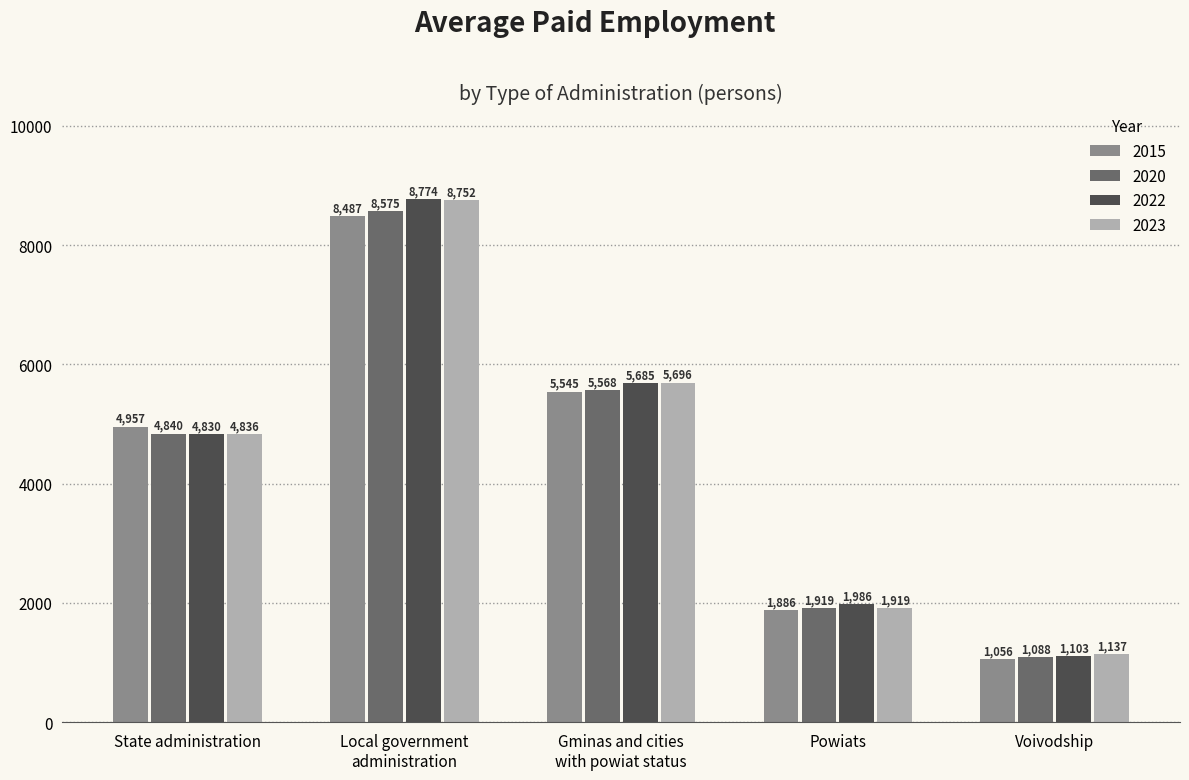

How many bars are there in total?

20